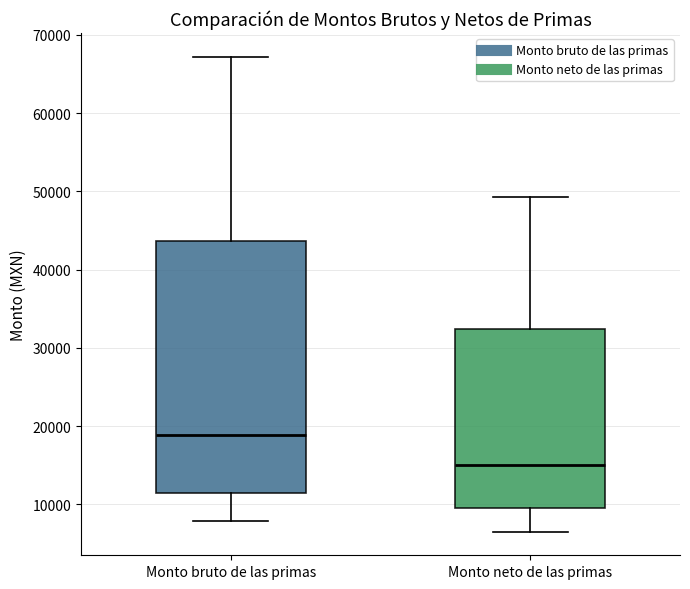

Reading left to right, read every box against the y-axis: the position of its median line, the range the box covers, and the ends of its whiskers. The values are not printed on the chart, so give them approximately, as read against the axis.

Monto bruto de las primas: median 19000, box 11000 to 44000, whiskers 8000 to 67000
Monto neto de las primas: median 15000, box 10000 to 32000, whiskers 7000 to 49000